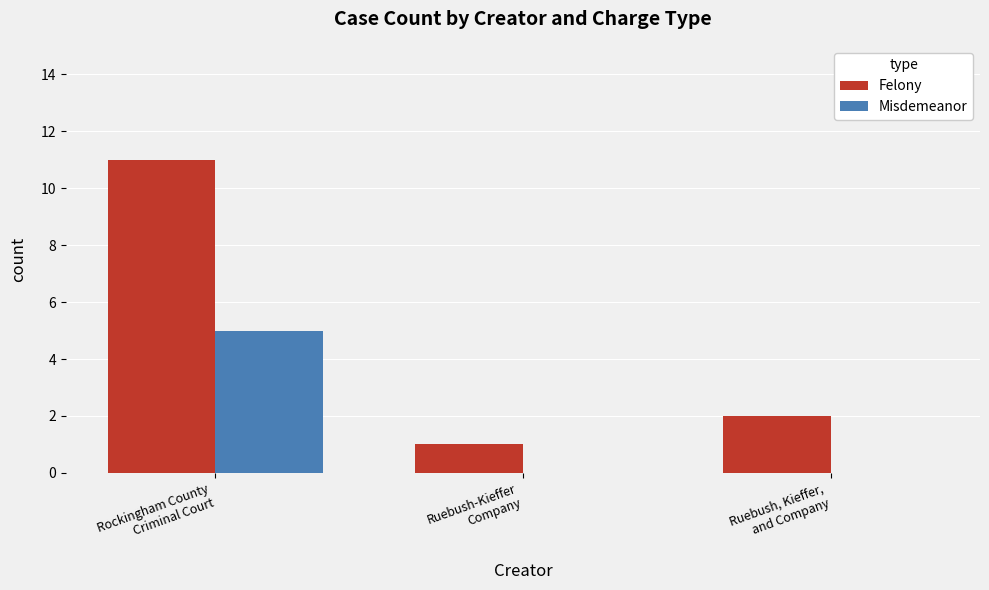

What is the sum of the Felony values at Rockingham County
Criminal Court and Ruebush-Kieffer
Company?

12